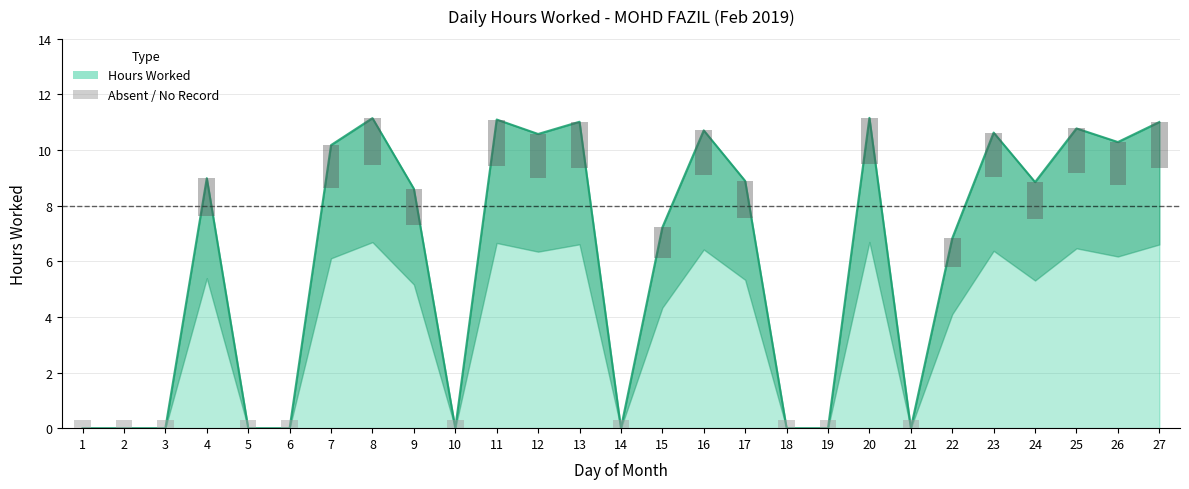

How many values exceed 8?

15